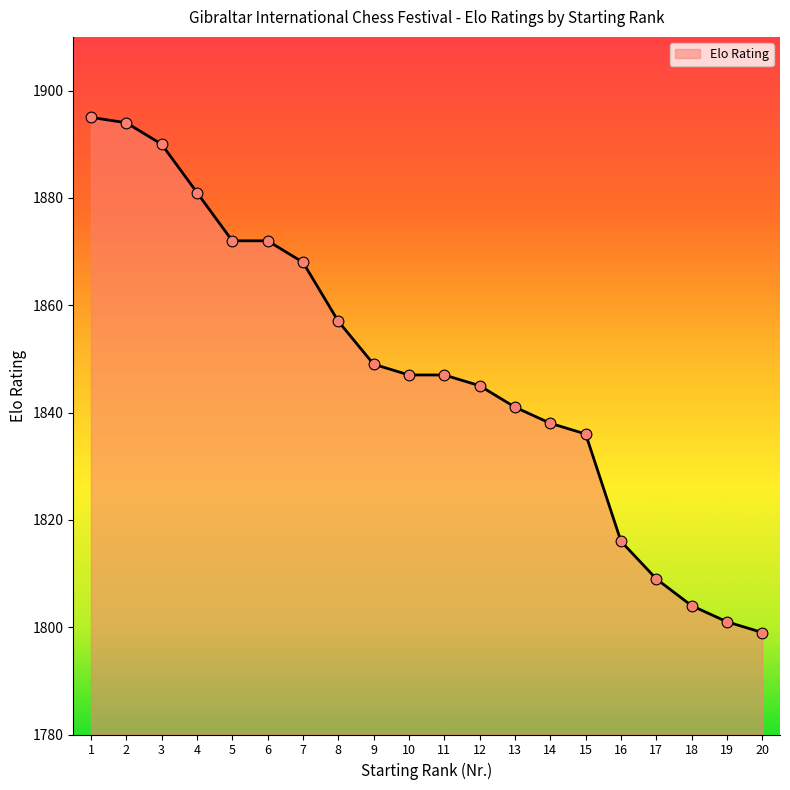

Approximately how many times larger is the value at 17 compared to 13?

1.0